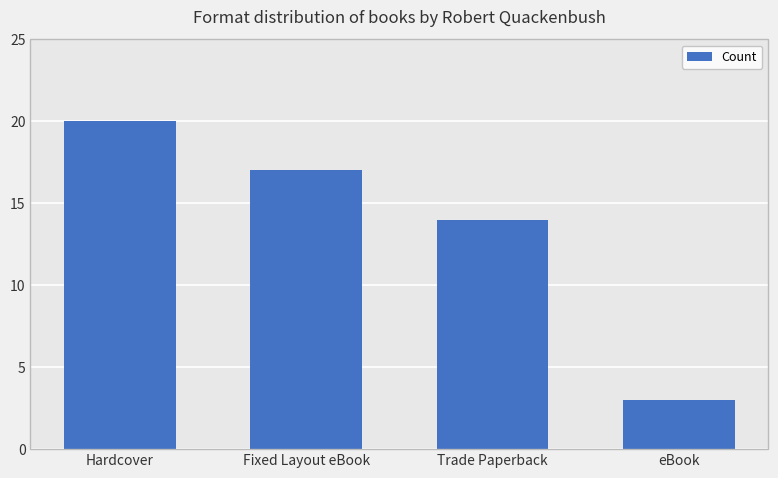

What is the sum of the values at eBook and Hardcover?

23